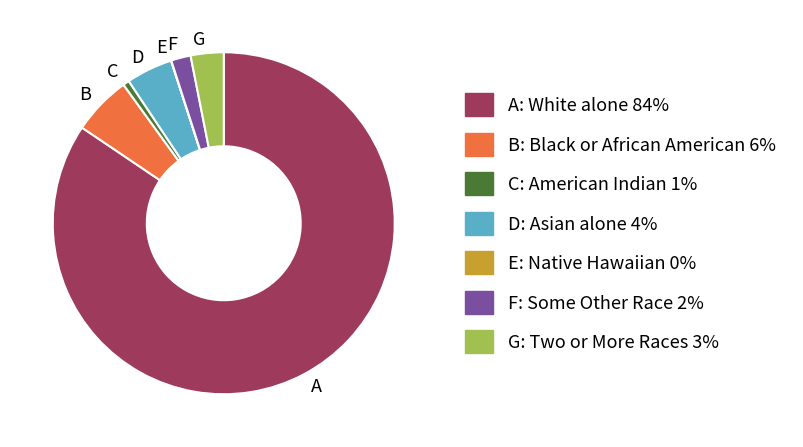

Is the sum of C: American Indian 1% and B: Black or African American 6% greater than half?

No